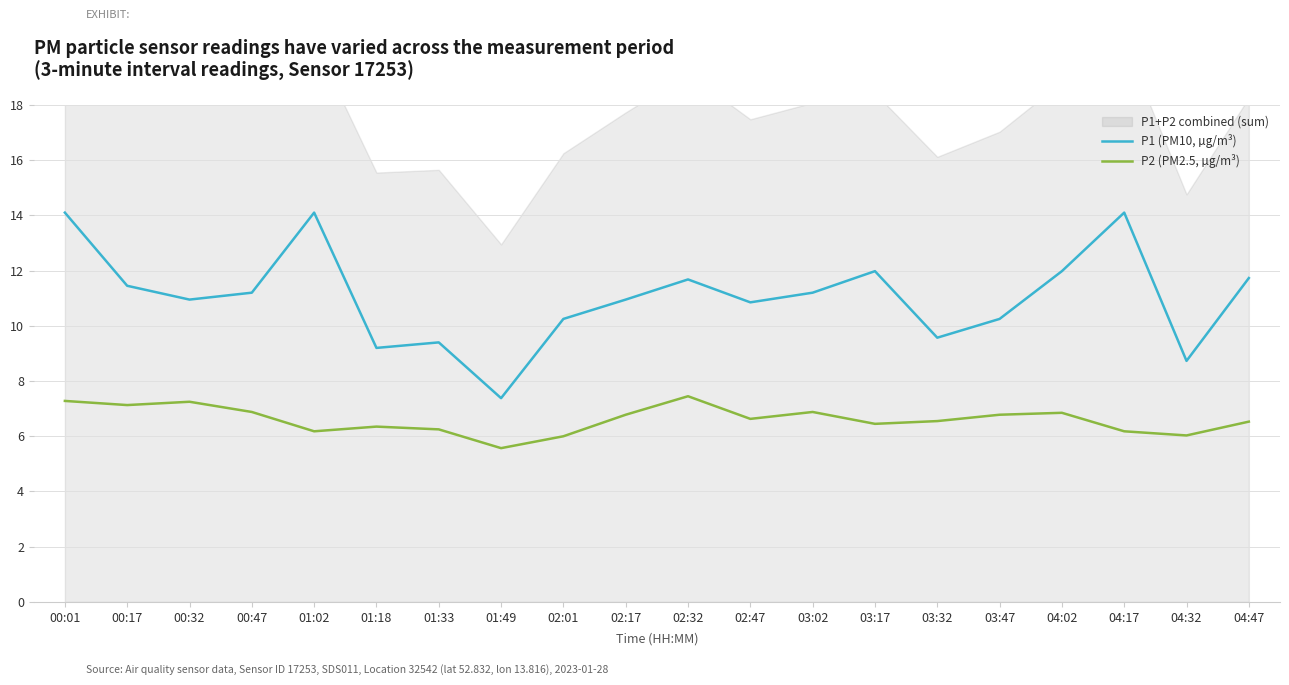

Does the chart have visible grid lines?

Yes